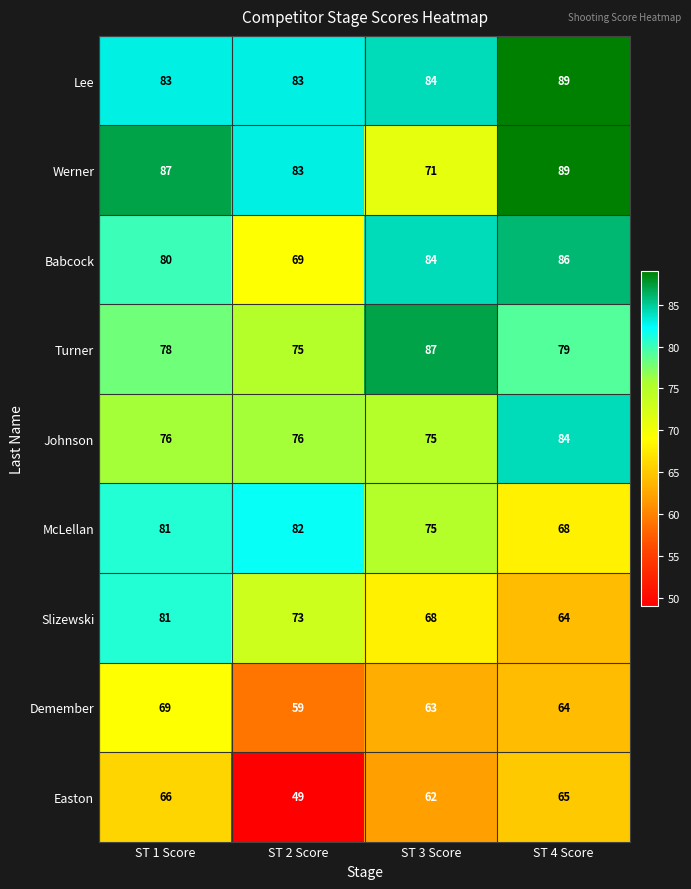

True or false: Turner has a value of 75 at ST 2 Score.

True